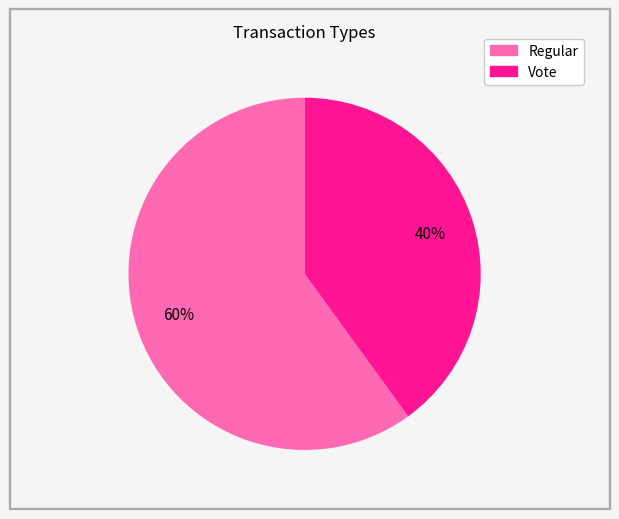

How many segments does this pie chart have?

2